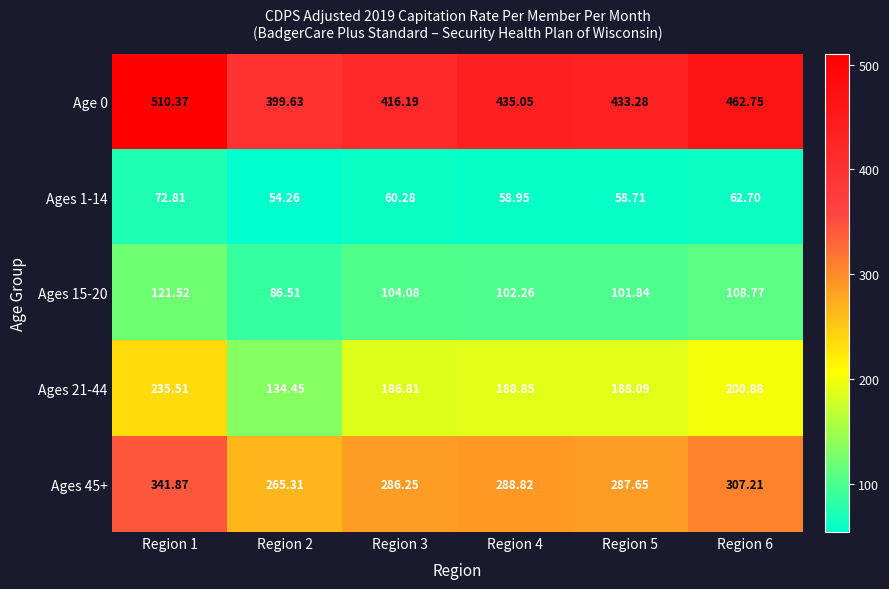

How many data points does each series have?

6